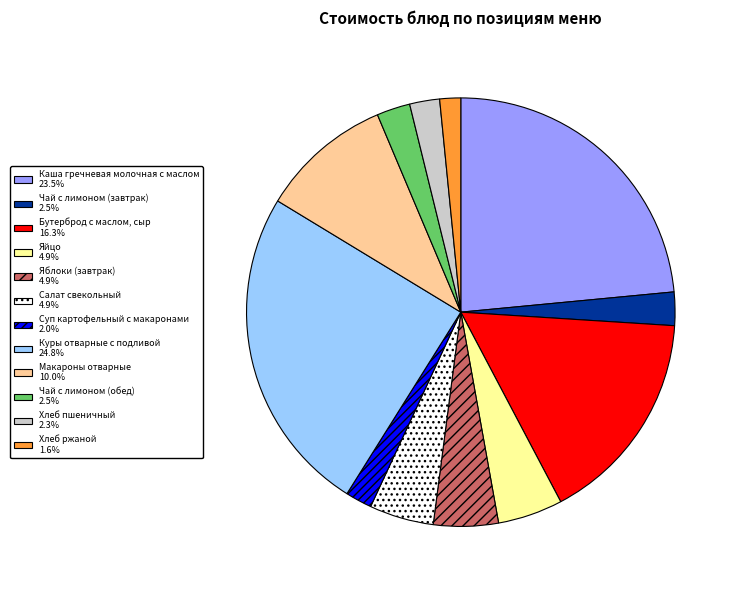

What is the ratio of the value at Хлеб ржаной 1.6% to the value at Яйцо 4.9%?

0.3